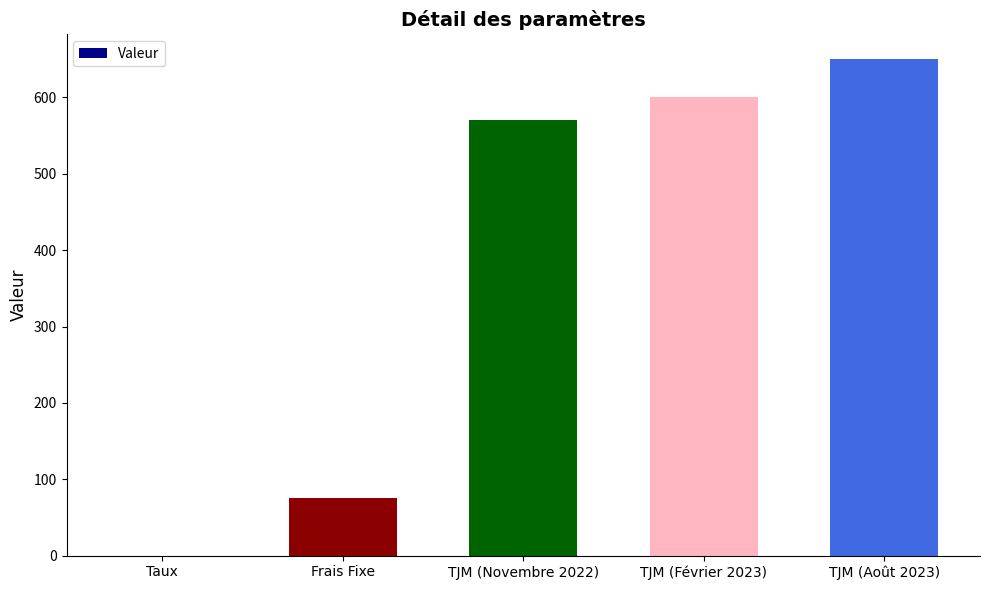

Which has a higher value, Frais Fixe or TJM (Août 2023)?

TJM (Août 2023)